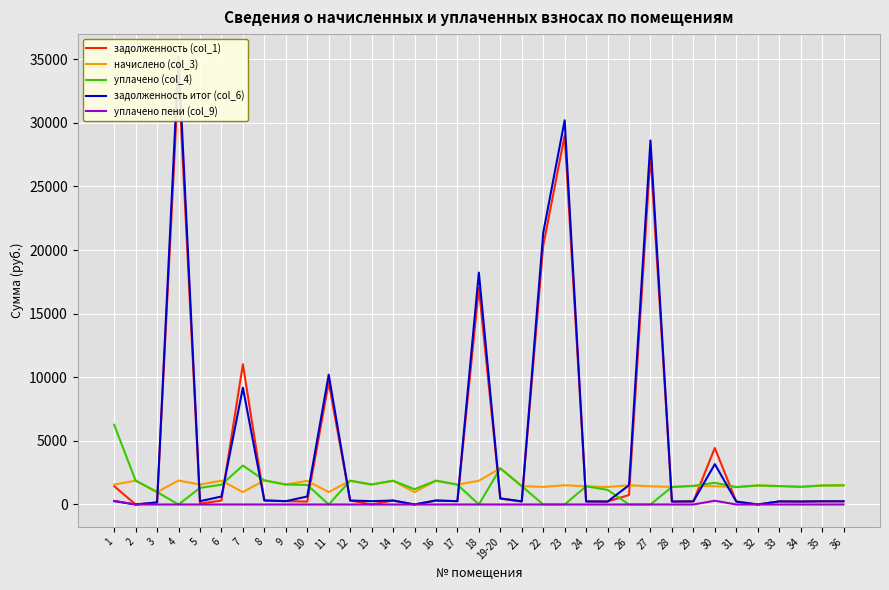

What is the label of the 33rd point from the left?

34